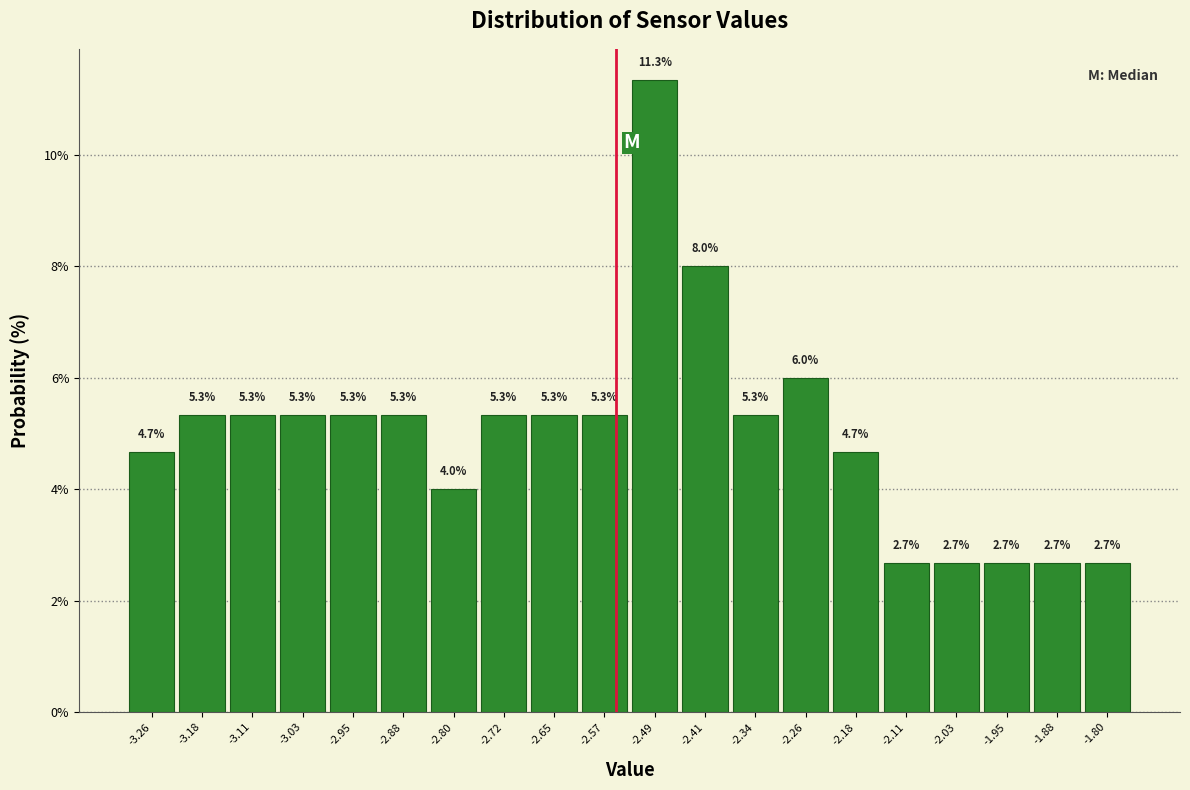

What is the height of the bar covering -3.146 to -3.069 on the x-axis? The bar edges are not printed on the chart, so give them approximately, as read against the axis.

5.3